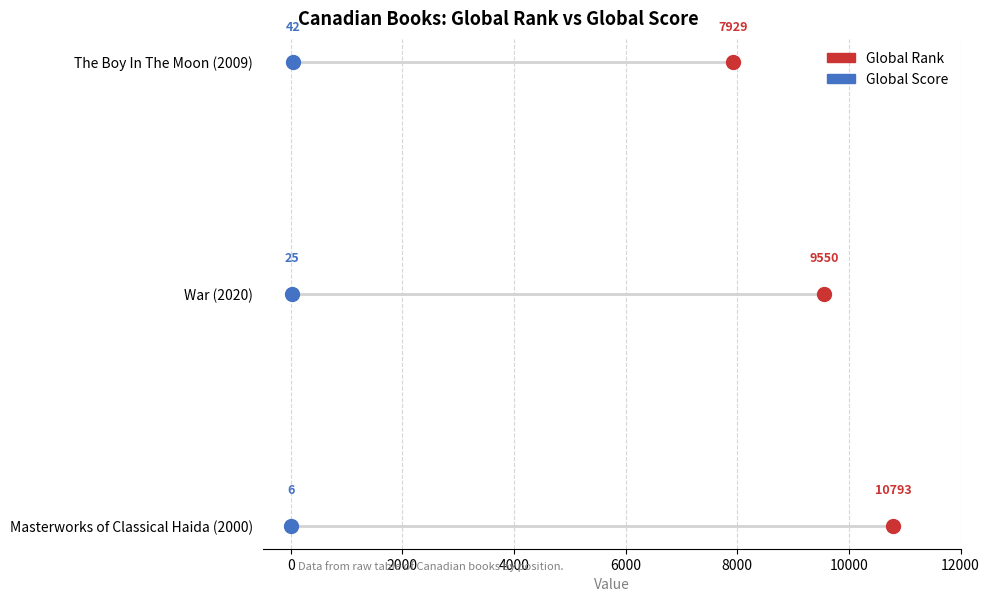

What are all the series names shown in the legend?

Global Rank, Global Score